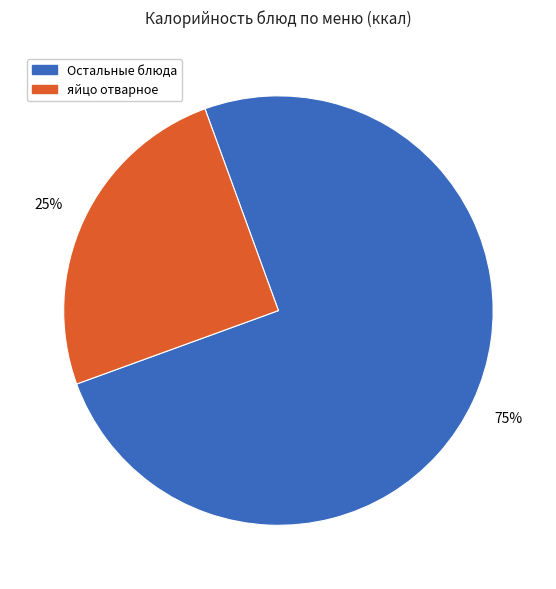

Is there a majority slice in this chart?

Yes